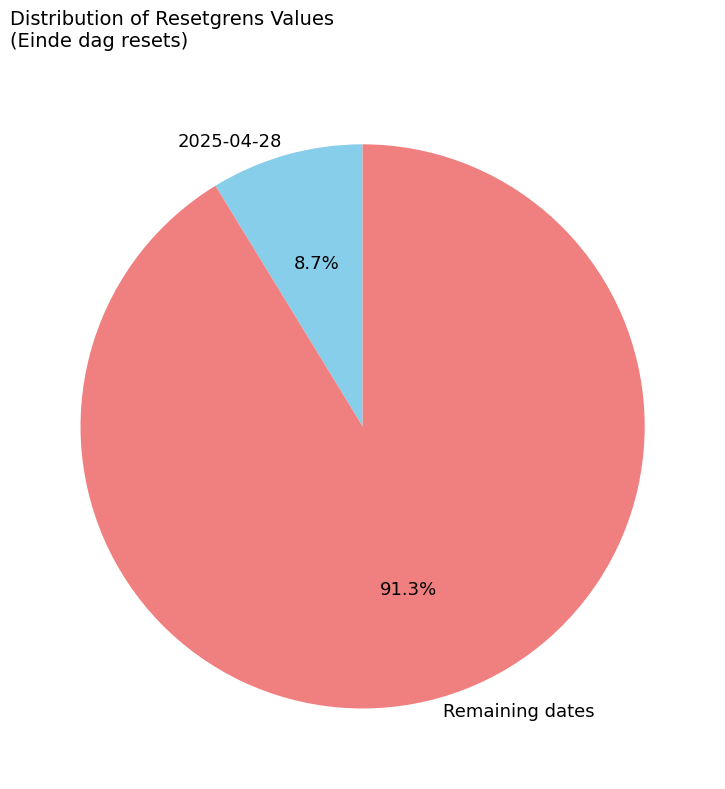

Count the number of slices in the pie.

2